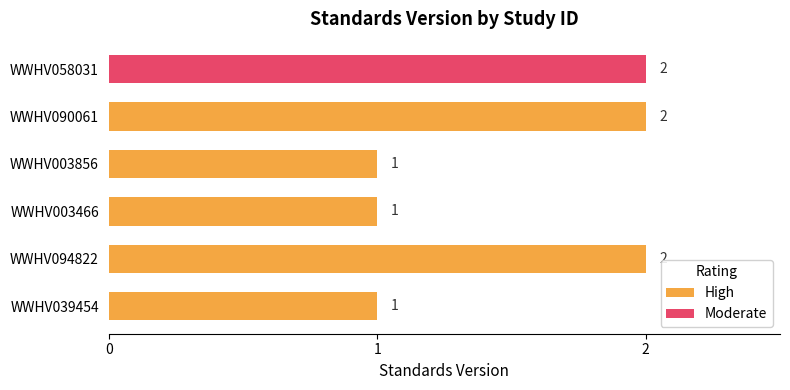

Count the High values in the range 1 to 2.

5